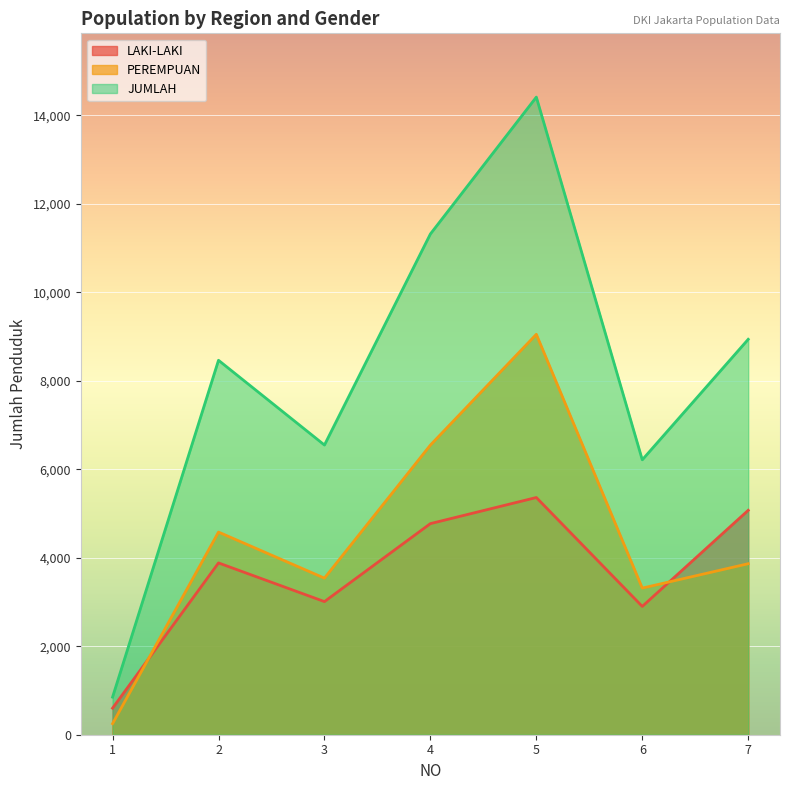

True or false: LAKI-LAKI has a value of 5648 at 2.

False